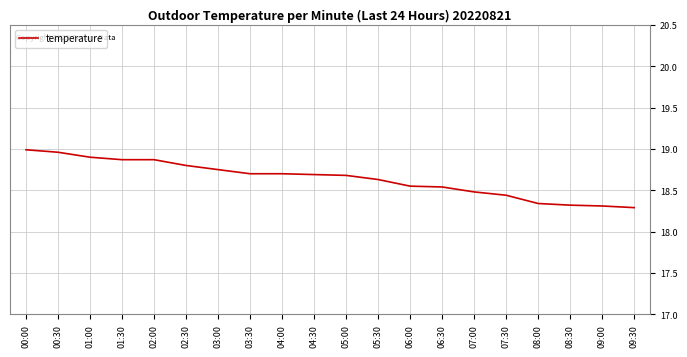

Which has a higher value, 03:00 or 04:30?

03:00